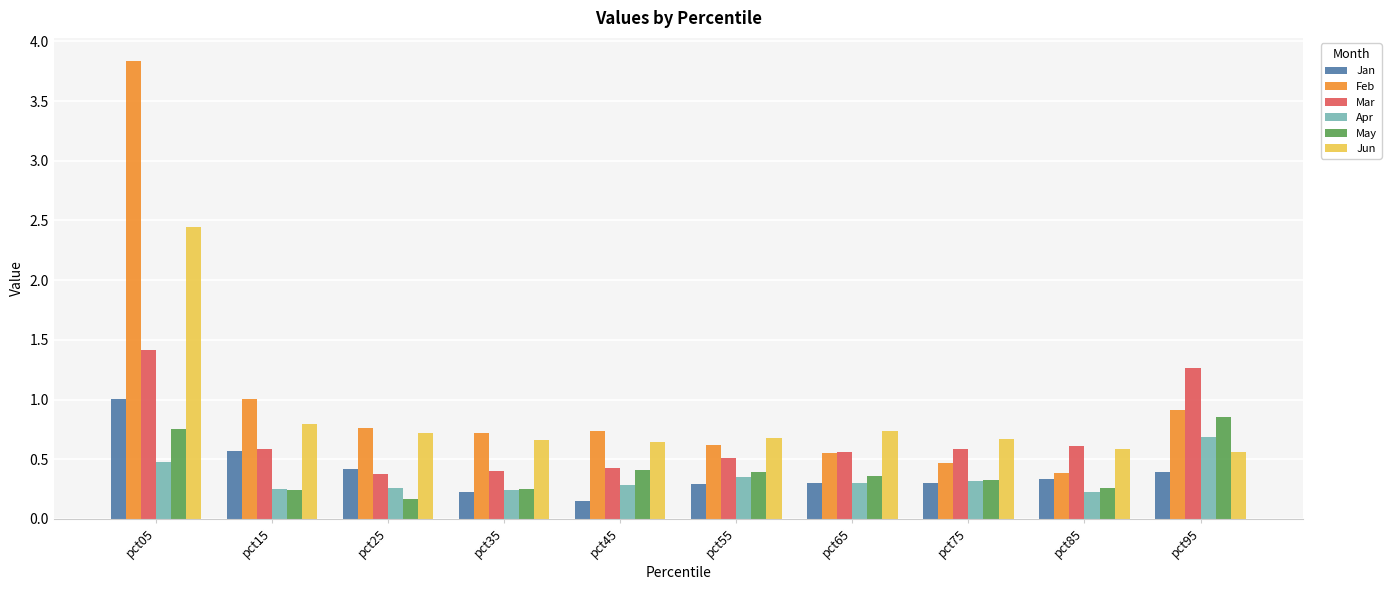

What is the maximum value for Jan?

1.0